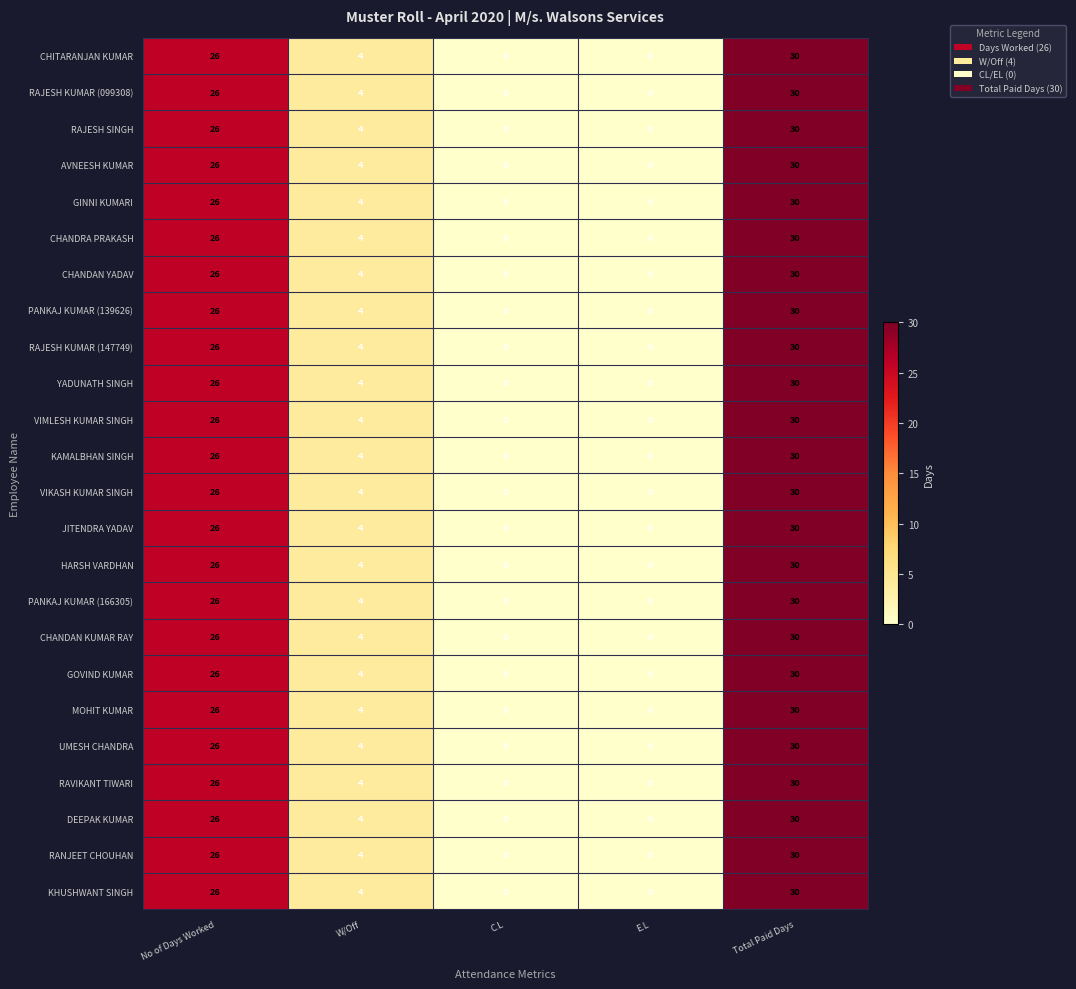

How many series are shown in this chart?

24